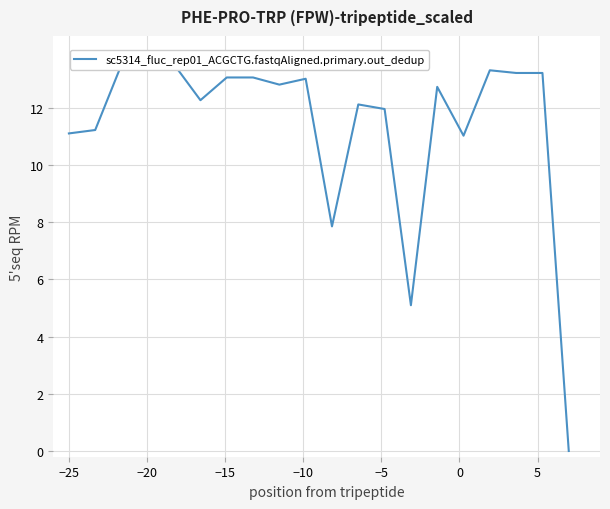

True or false: the data has more than 0 interior local peaks.

True